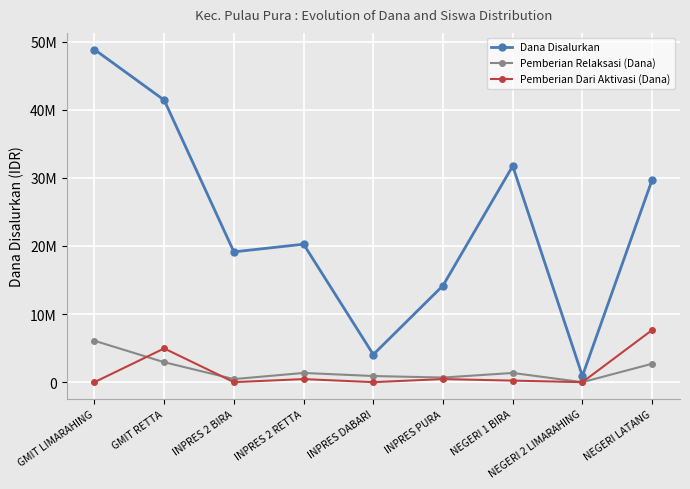

What are all the series names shown in the legend?

Dana Disalurkan, Pemberian Relaksasi (Dana), Pemberian Dari Aktivasi (Dana)